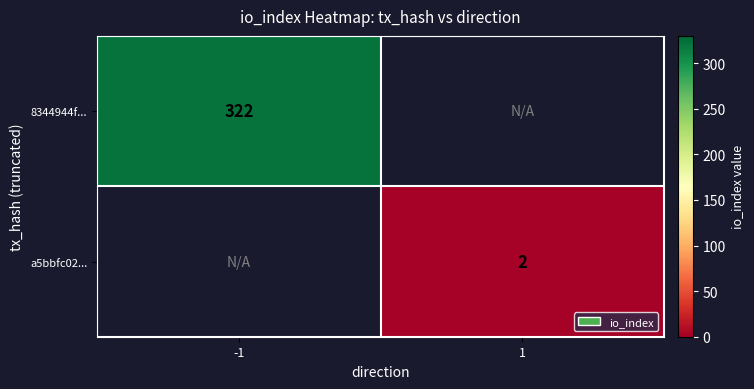

At how many categories does at least one series exceed 185?

1